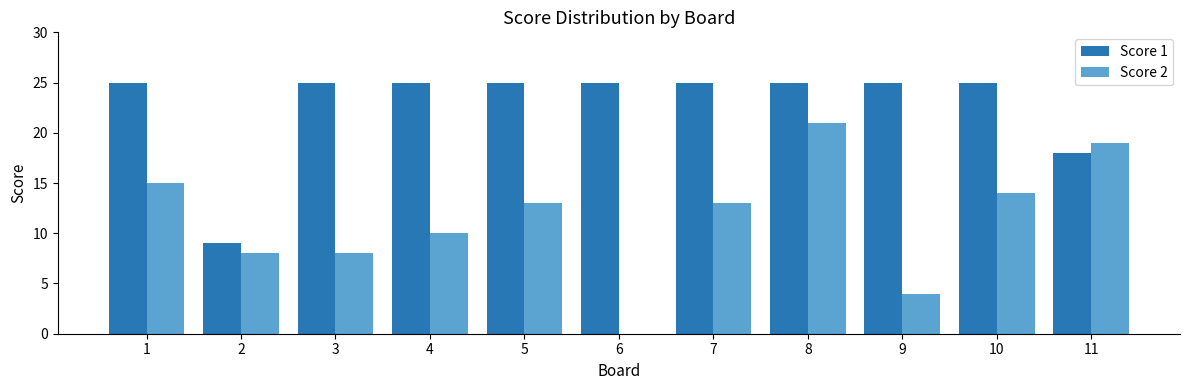

What is the maximum value shown in the chart?

25